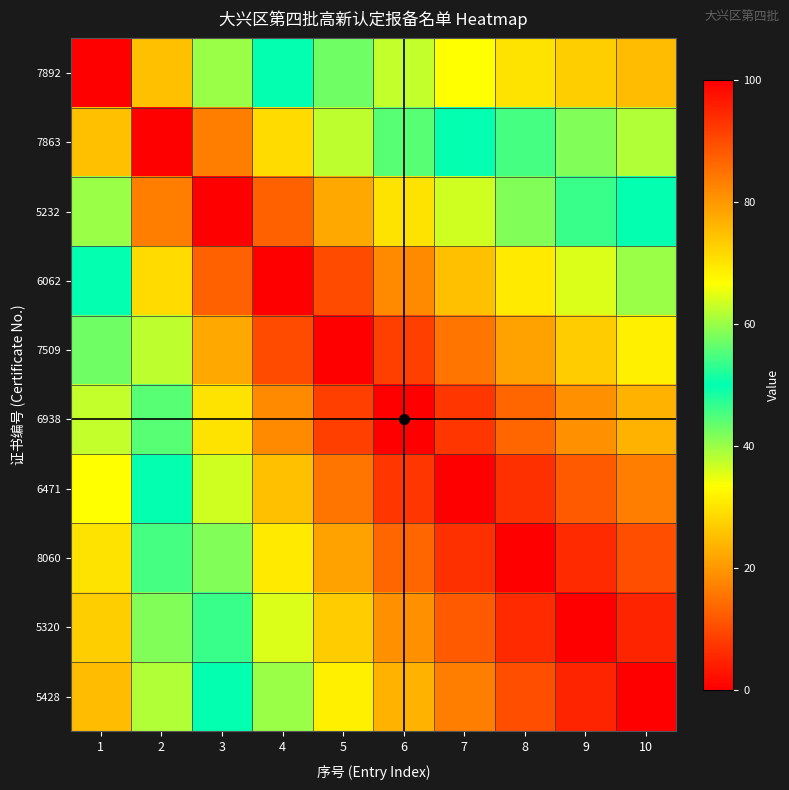

Reading right to left, transcribe all the data shown in this chart.

7892: 10=75.0	9=72.7	8=70.0	7=66.7	6=62.5	5=57.1	4=50.0	3=40.0	2=25.0	1=0.0
7863: 10=61.5	9=58.3	8=54.5	7=50.0	6=44.4	5=37.5	4=28.6	3=16.7	2=0.0	1=25.0
5232: 10=50.0	9=46.2	8=41.7	7=36.4	6=30.0	5=22.2	4=12.5	3=0.0	2=16.7	1=40.0
6062: 10=40.0	9=35.7	8=30.8	7=25.0	6=18.2	5=10.0	4=0.0	3=12.5	2=28.6	1=50.0
7509: 10=31.2	9=26.7	8=21.4	7=15.4	6=8.3	5=0.0	4=10.0	3=22.2	2=37.5	1=57.1
6938: 10=23.5	9=18.8	8=13.3	7=7.1	6=0.0	5=8.3	4=18.2	3=30.0	2=44.4	1=62.5
6471: 10=16.7	9=11.8	8=6.2	7=0.0	6=7.1	5=15.4	4=25.0	3=36.4	2=50.0	1=66.7
8060: 10=10.5	9=5.6	8=0.0	7=6.2	6=13.3	5=21.4	4=30.8	3=41.7	2=54.5	1=70.0
5320: 10=5.0	9=0.0	8=5.6	7=11.8	6=18.8	5=26.7	4=35.7	3=46.2	2=58.3	1=72.7
5428: 10=0.0	9=5.0	8=10.5	7=16.7	6=23.5	5=31.2	4=40.0	3=50.0	2=61.5	1=75.0